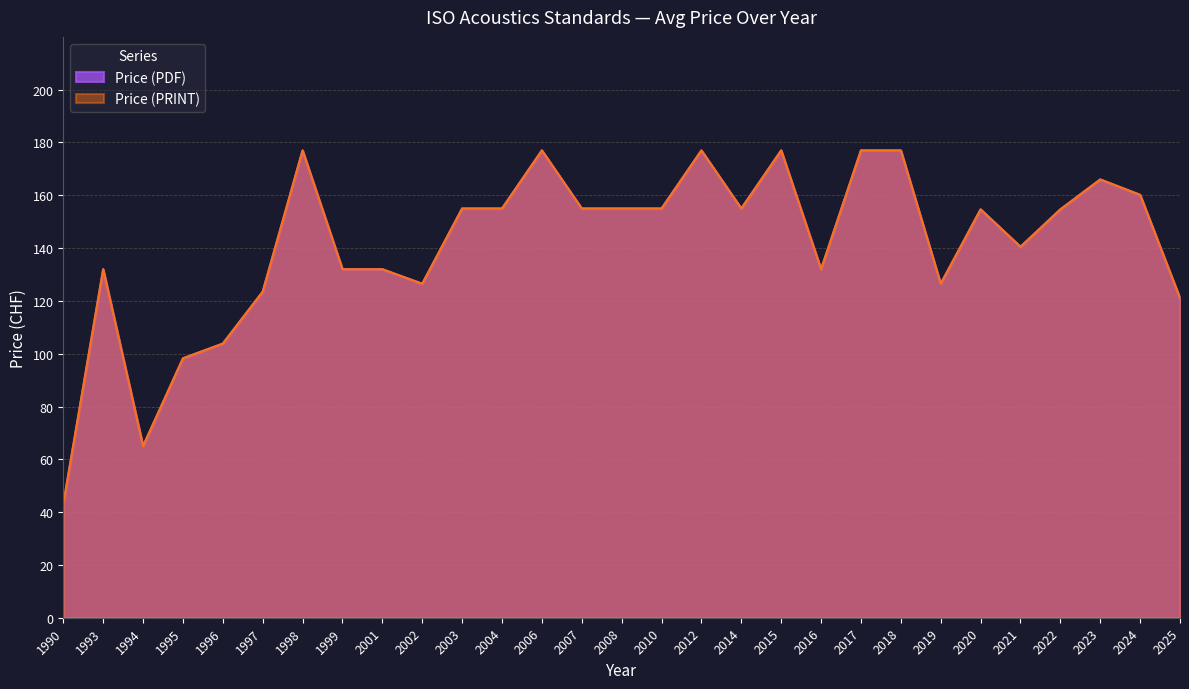

What is the value of the Price (PRINT) point at the 8th from the left?

132.0